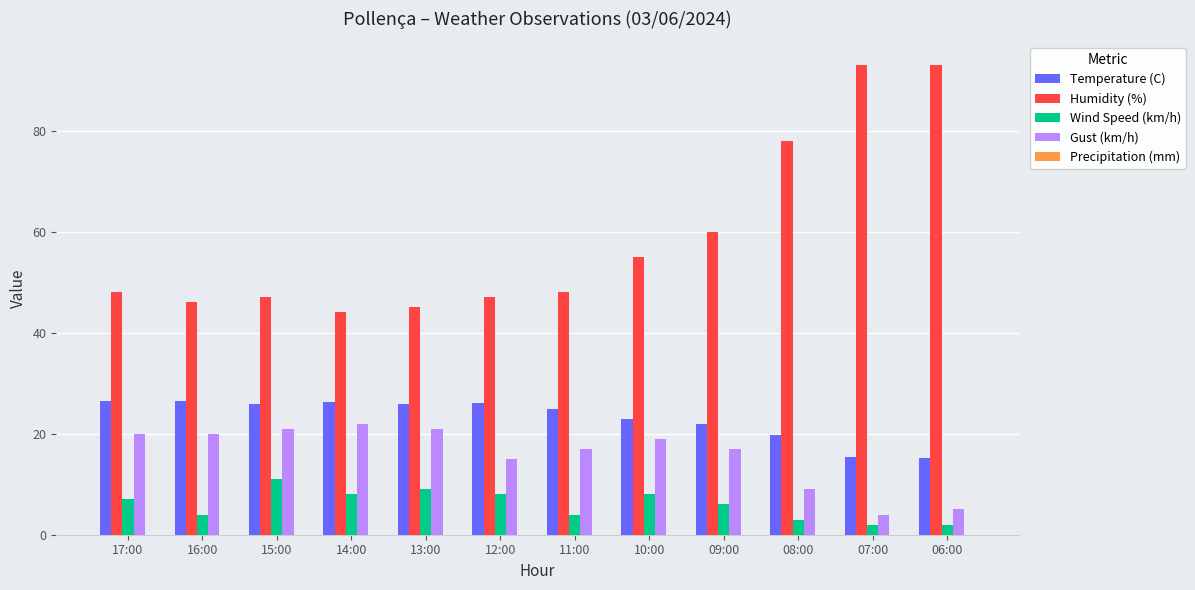

Which series has the widest spread of values?

Humidity (%)